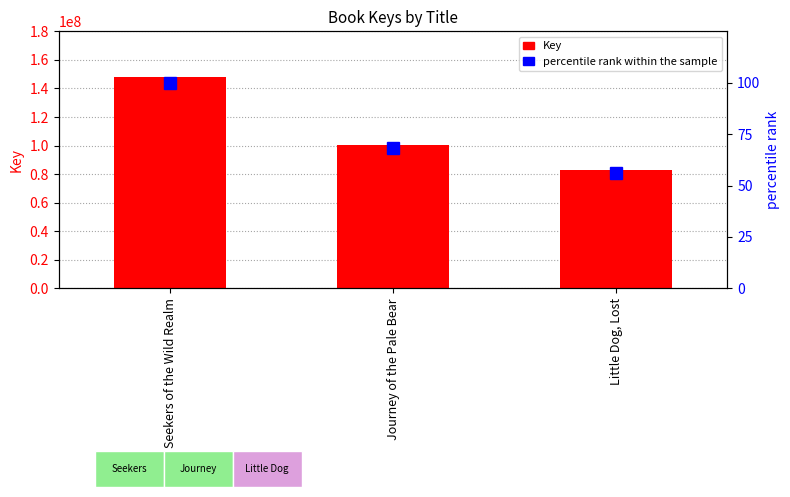

What is the value of the percentile rank within the sample bar at the 3rd from the left?

56.2